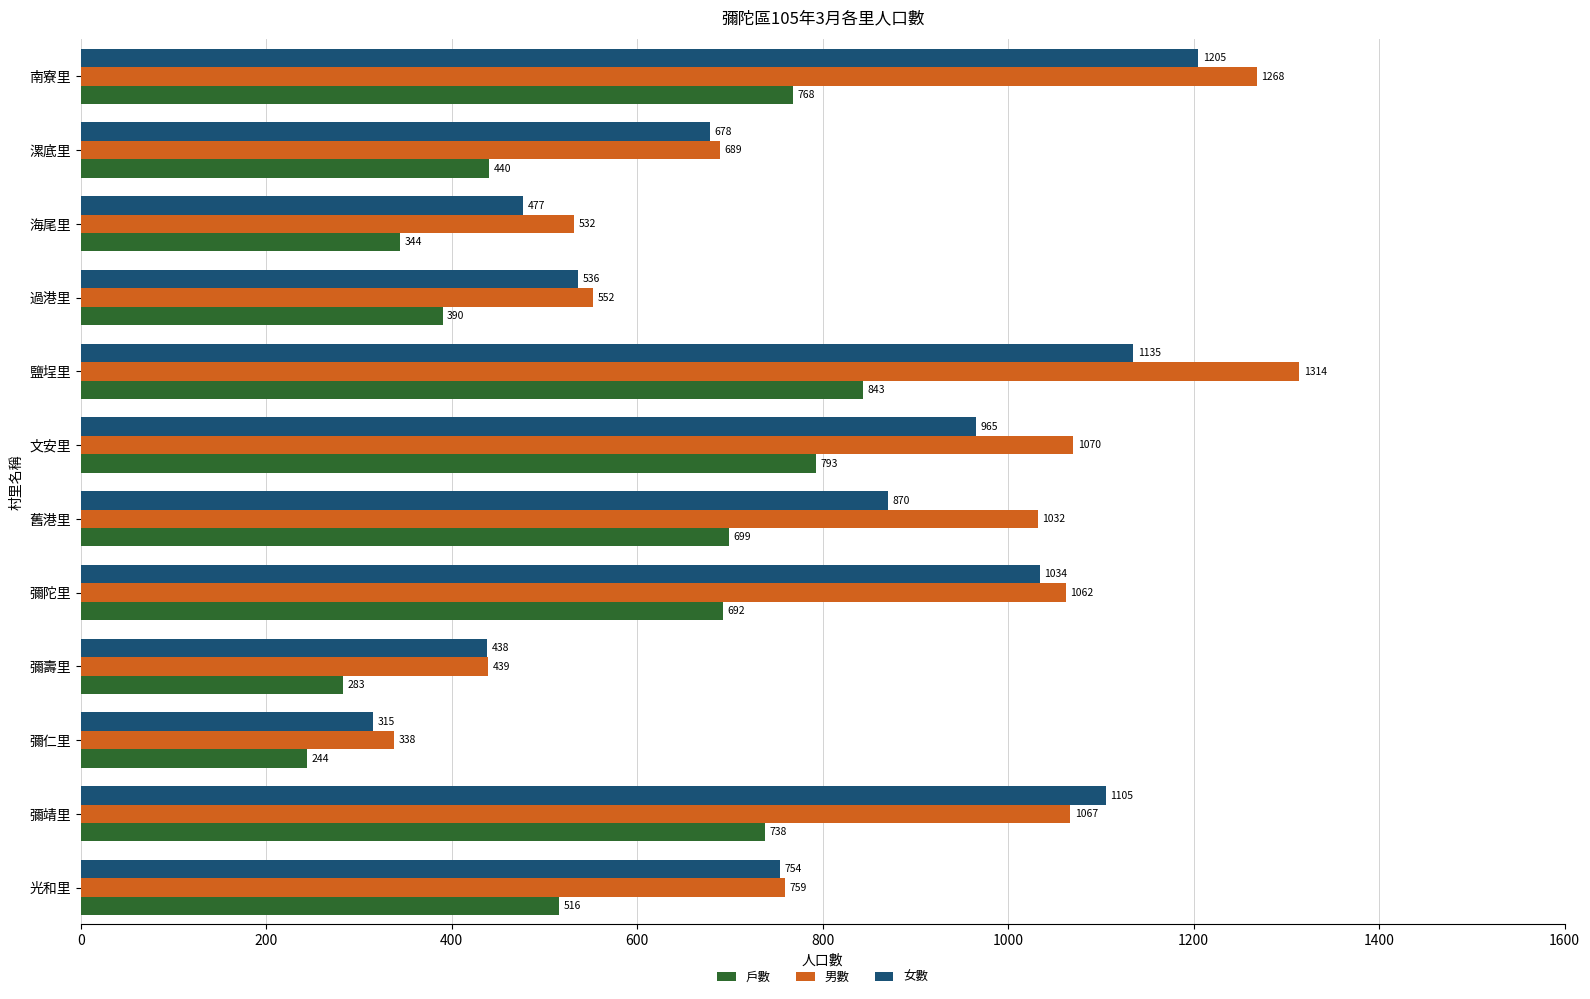

At which category is the sum across all series the highest?

鹽埕里